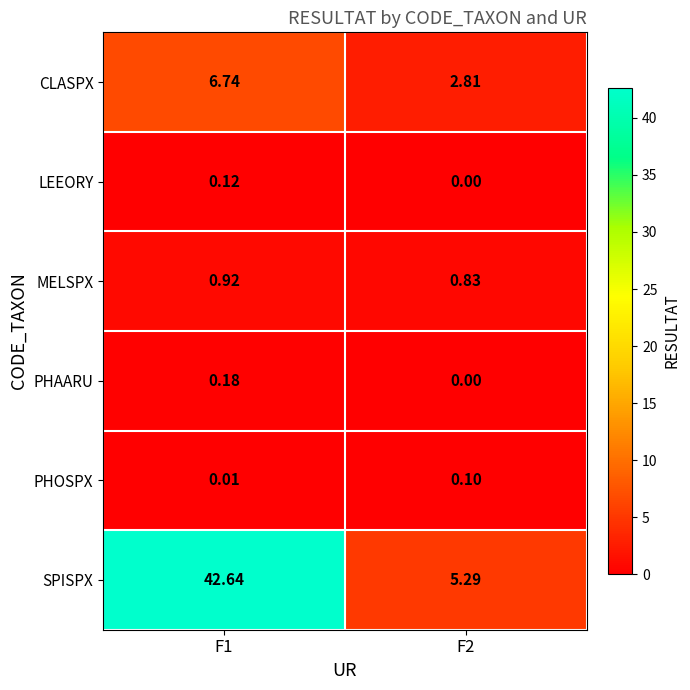

Which series has the largest total across all categories?

SPISPX